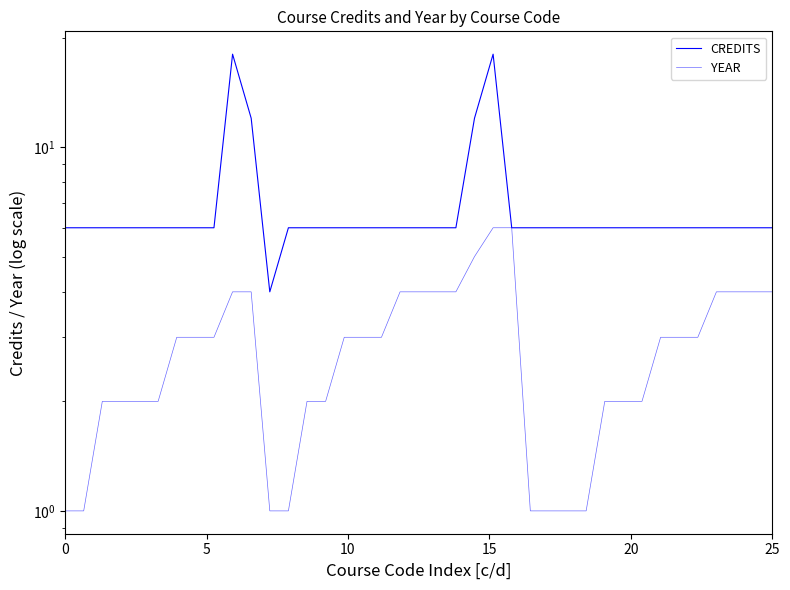

What are all the series names shown in the legend?

CREDITS, YEAR